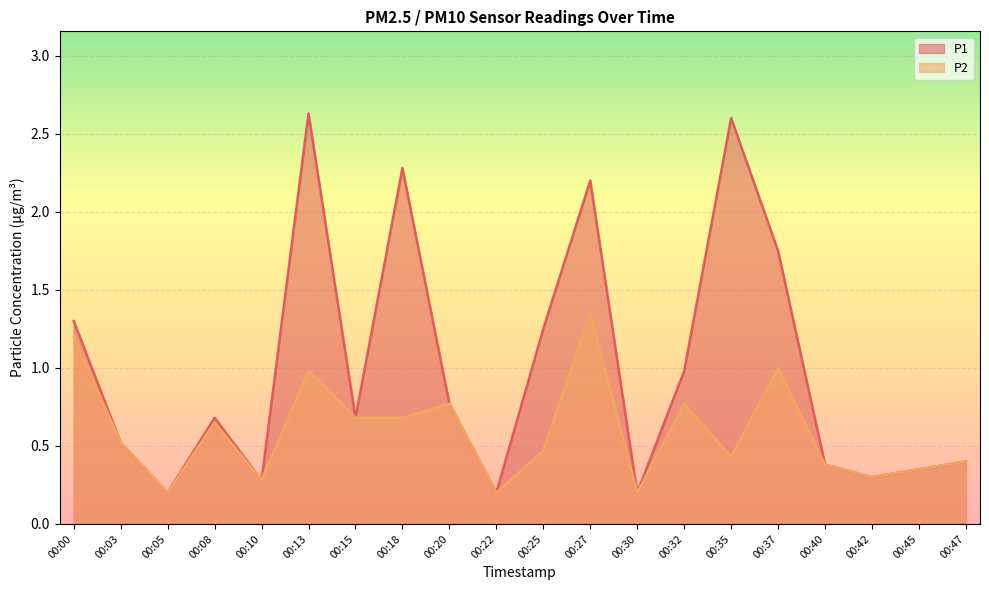

What is the sum of all P2 values?

11.8